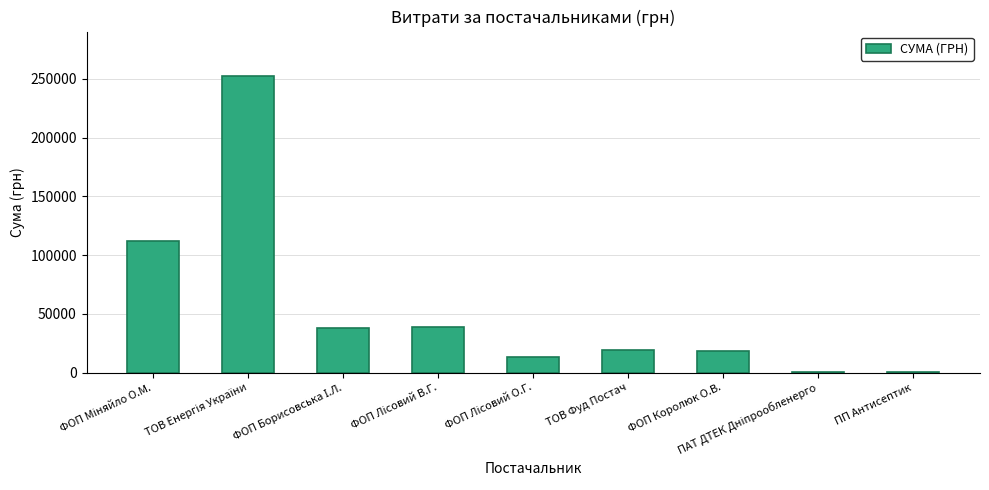

What is the greatest value displayed?

252330.7